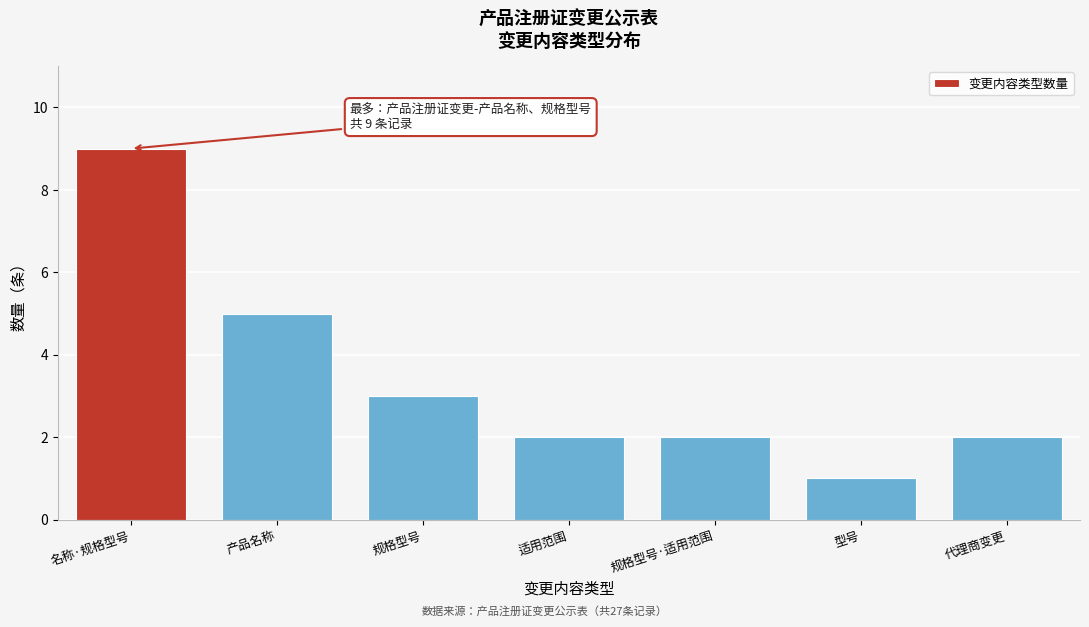

Reading left to right, what are all the values shown in this chart?

名称·规格型号=9	产品名称=5	规格型号=3	适用范围=2	规格型号·适用范围=2	型号=1	代理商变更=2